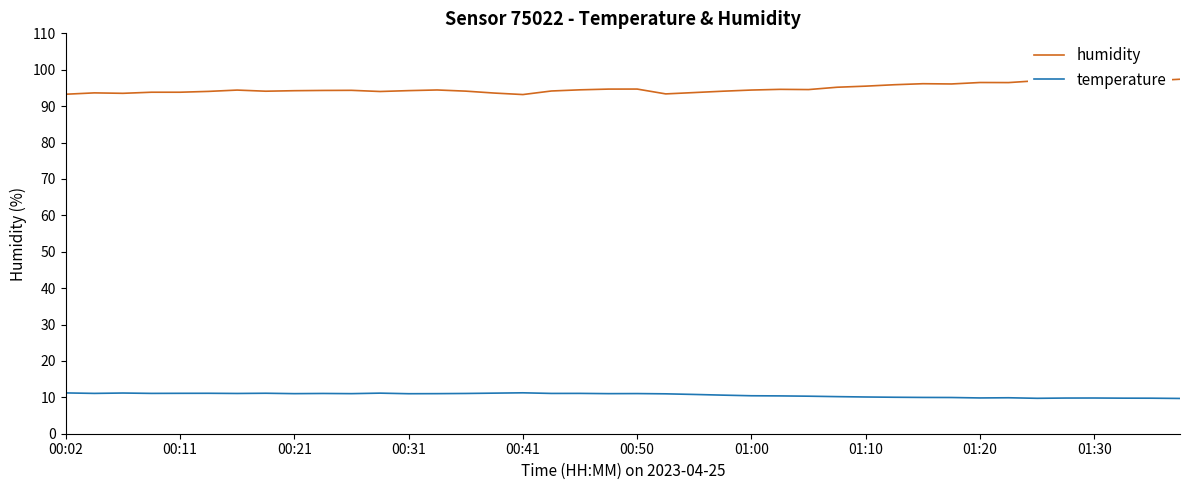

List the series in order of their peak value, lowest first.

temperature, humidity